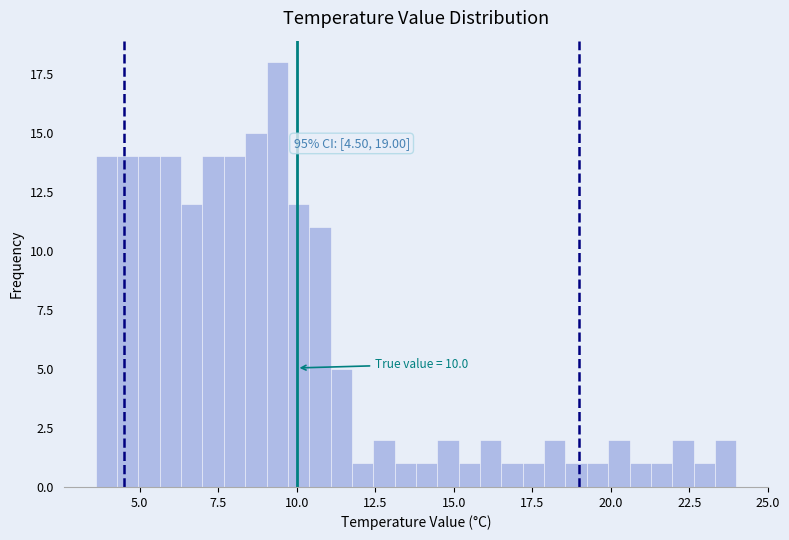

Around what value on the x-axis is the tallest bar? Give the approximate position of its centre, as read against the axis.

9.5